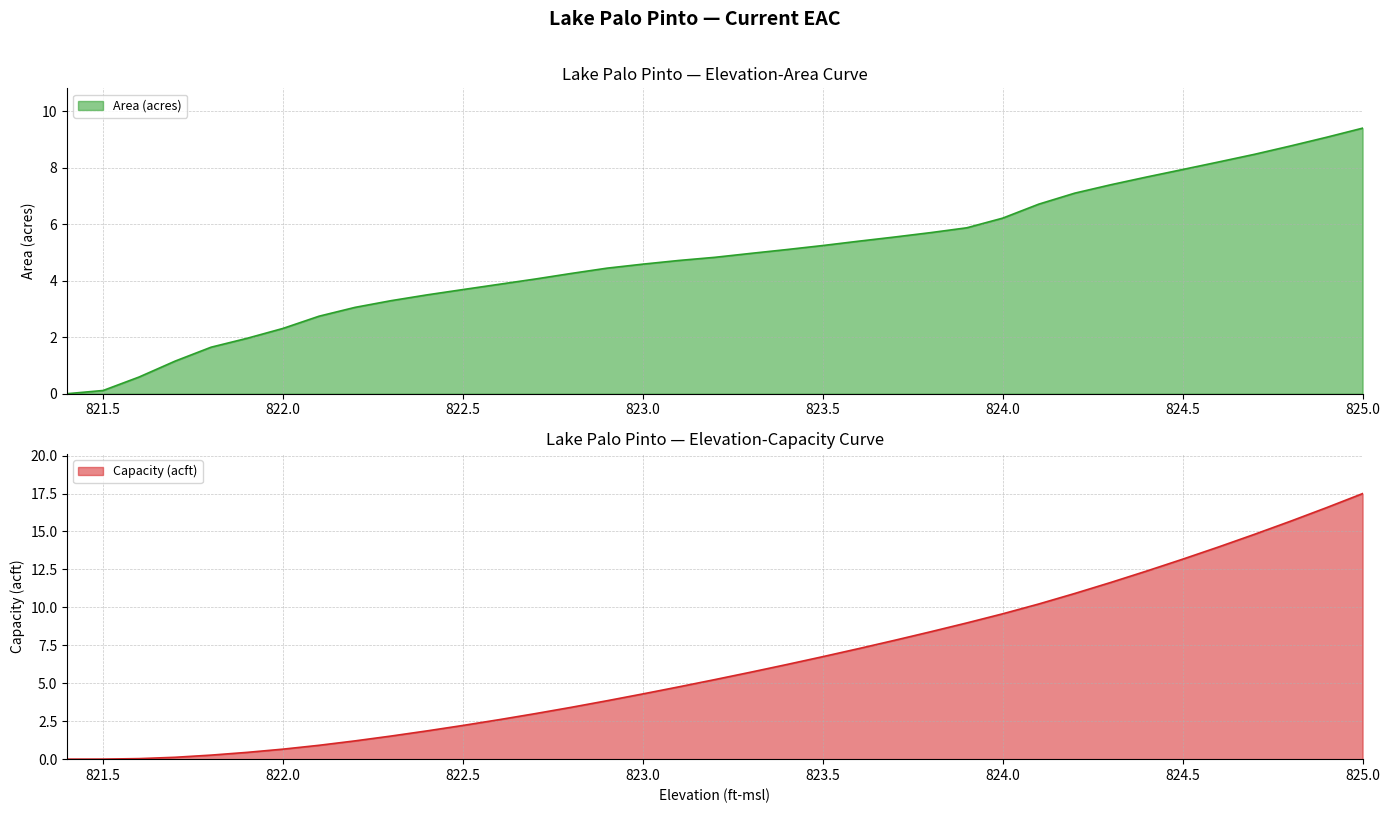

Count the number of categories in the chart.

37